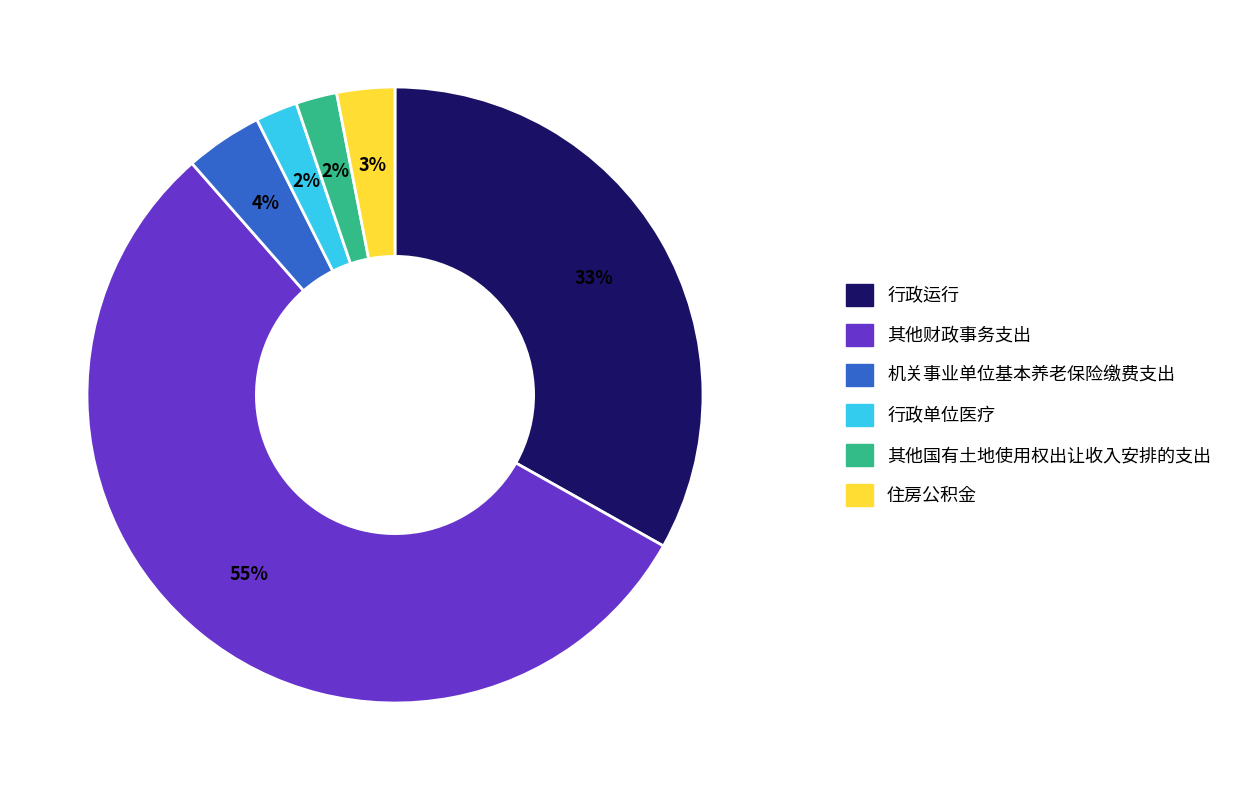

How many slices are in this pie chart?

6